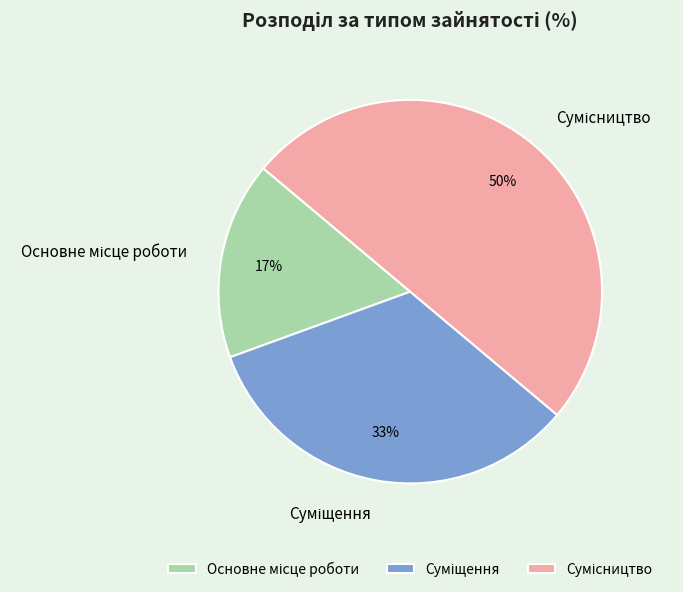

To the nearest percent, what is the difference between the largest and smallest slice percentages?

33%